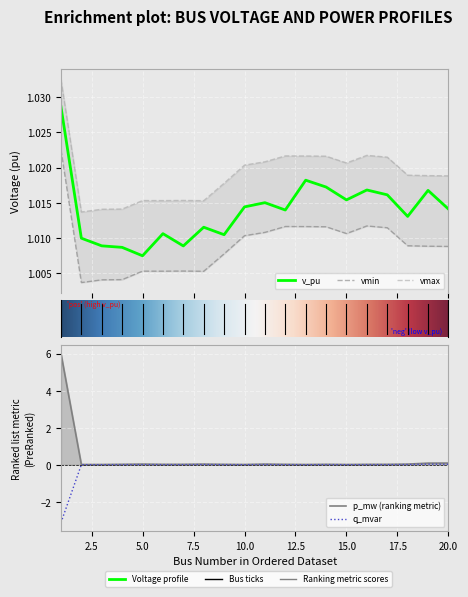

What is the total value across all series at 3?

3.0